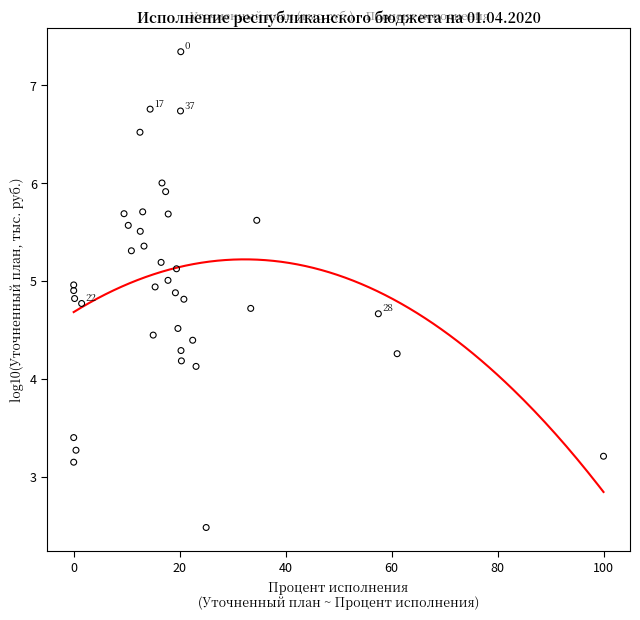

What Y value in the scatter plot is closest to 4?

4.1